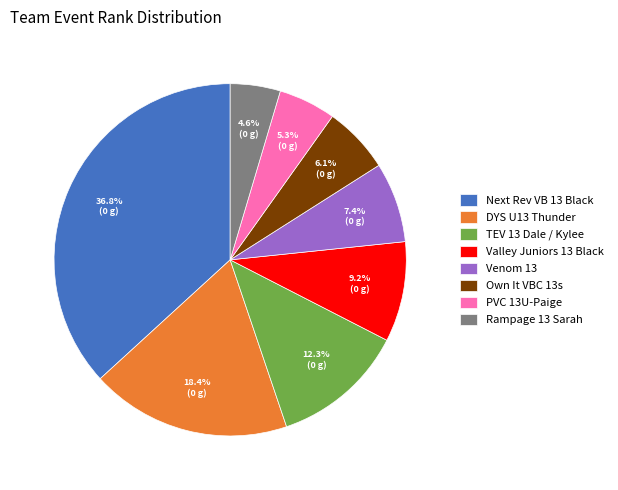

Which has a higher value, DYS U13 Thunder or PVC 13U-Paige?

DYS U13 Thunder